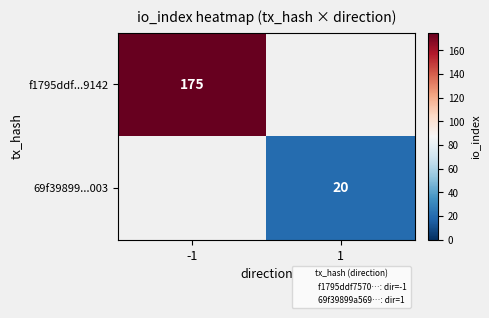

At which label does f1795ddf...9142 reach its peak?

-1